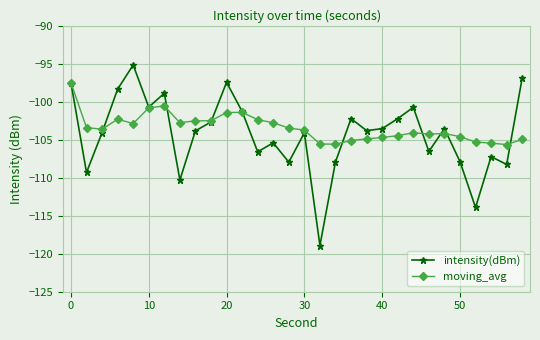

True or false: intensity(dBm) has more than 0 points higher than both neighbors.

True